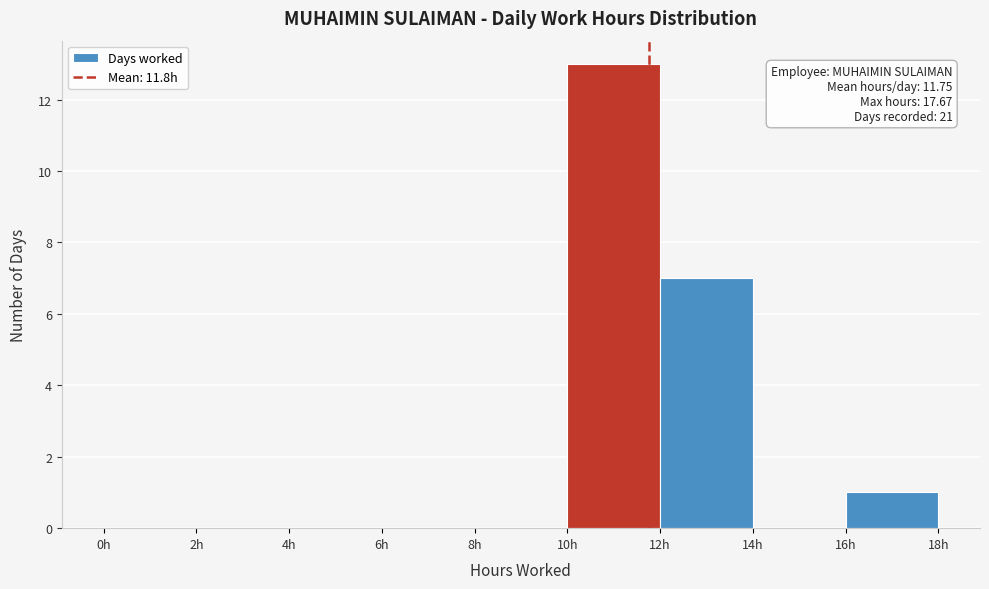

Which range on the x-axis has the tallest bar?

10 to 12